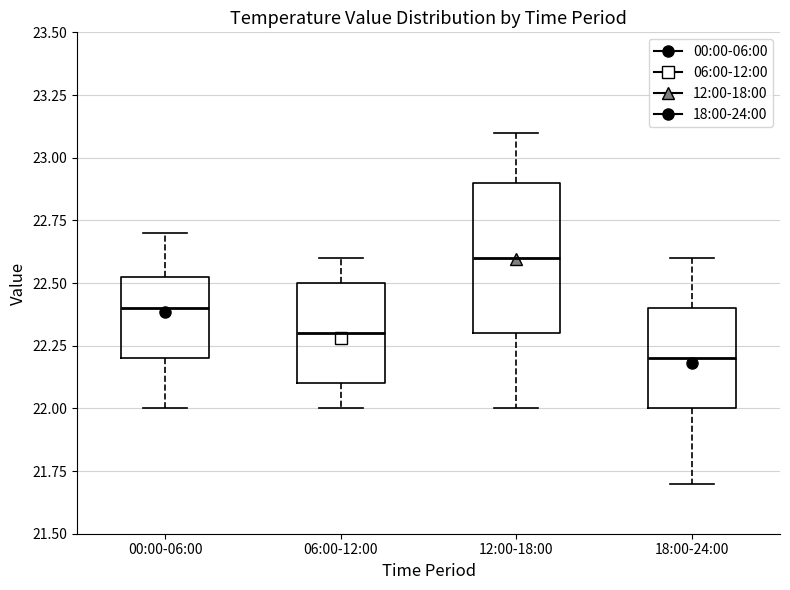

Comparing the boxes themselves (not the whiskers), which one is the tallest?

12:00-18:00